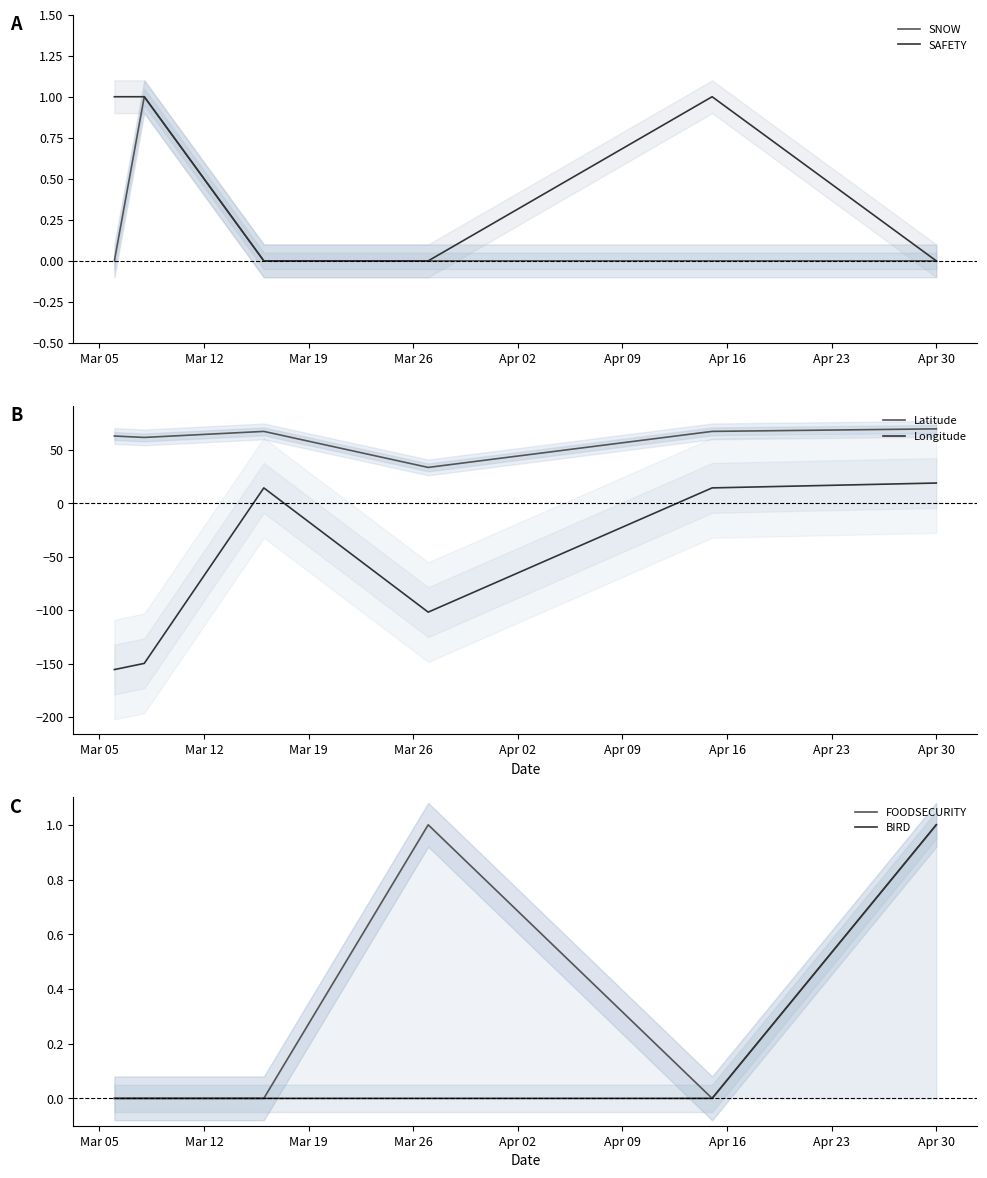

True or false: Longitude and Latitude cross at least once.

False